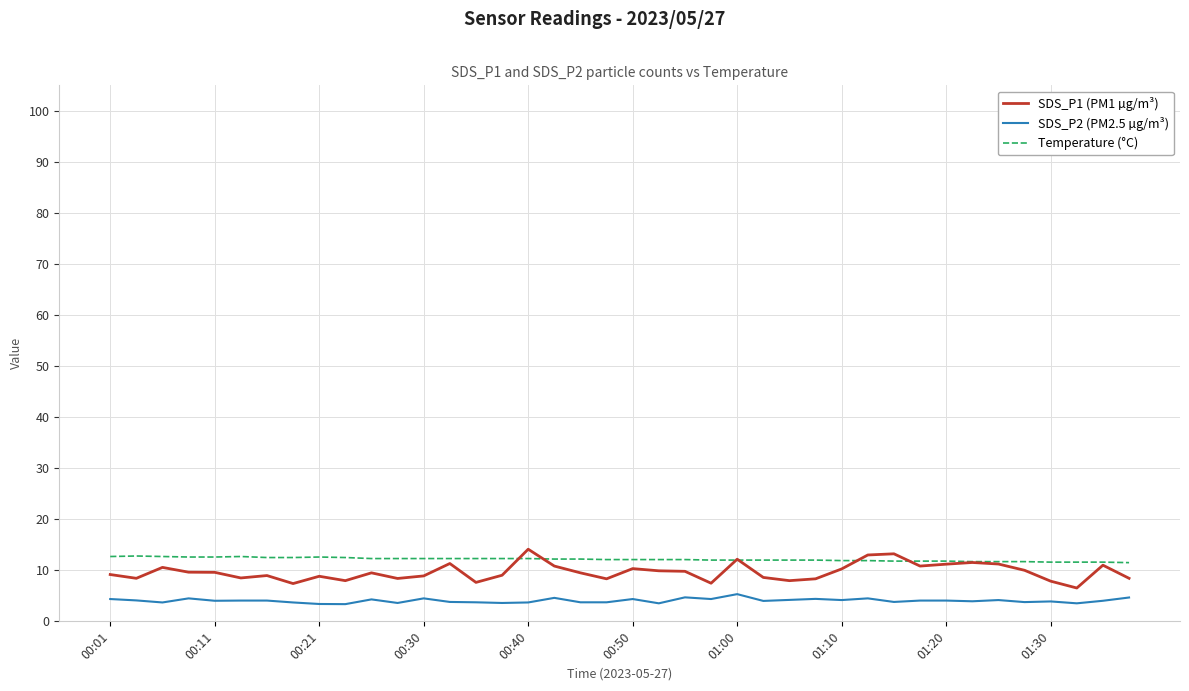

Which series has the largest range (max minus min)?

SDS_P1 (PM1 µg/m³)